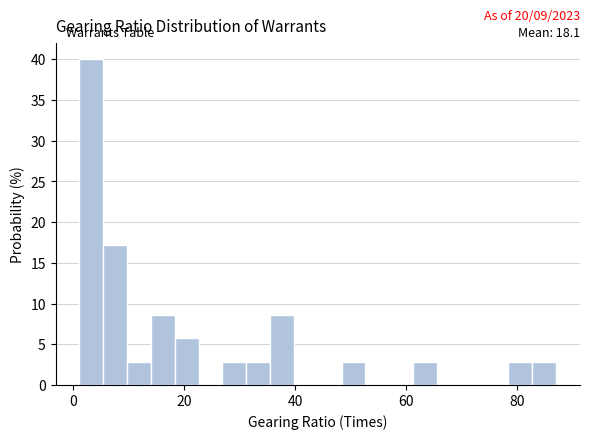

Read against the x-axis, roughly where is the centre of the tallest bar?

4